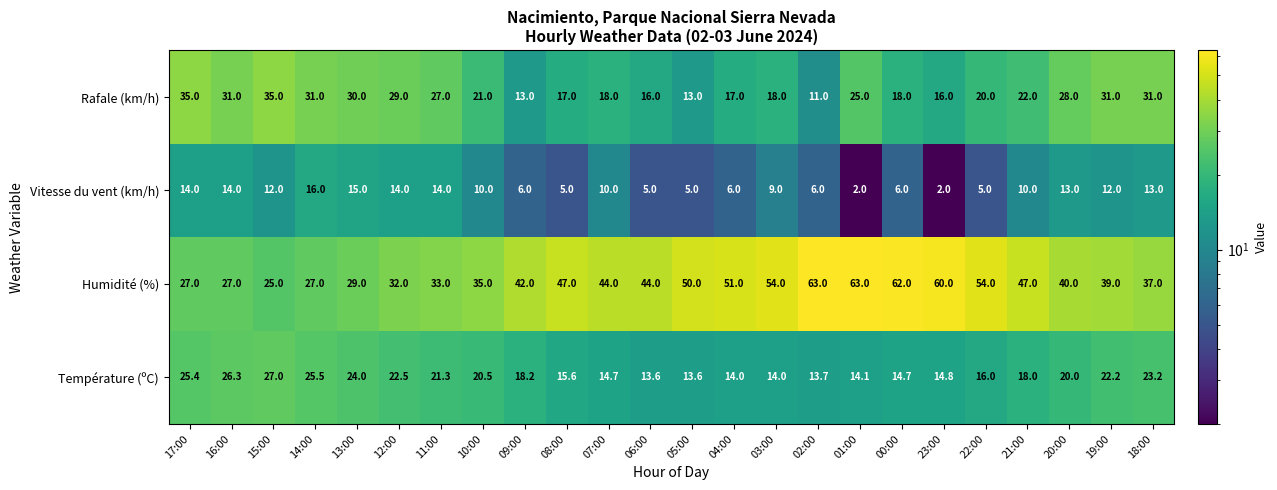

Which series changed the most between 09:00 and 20:00?

Rafale (km/h)